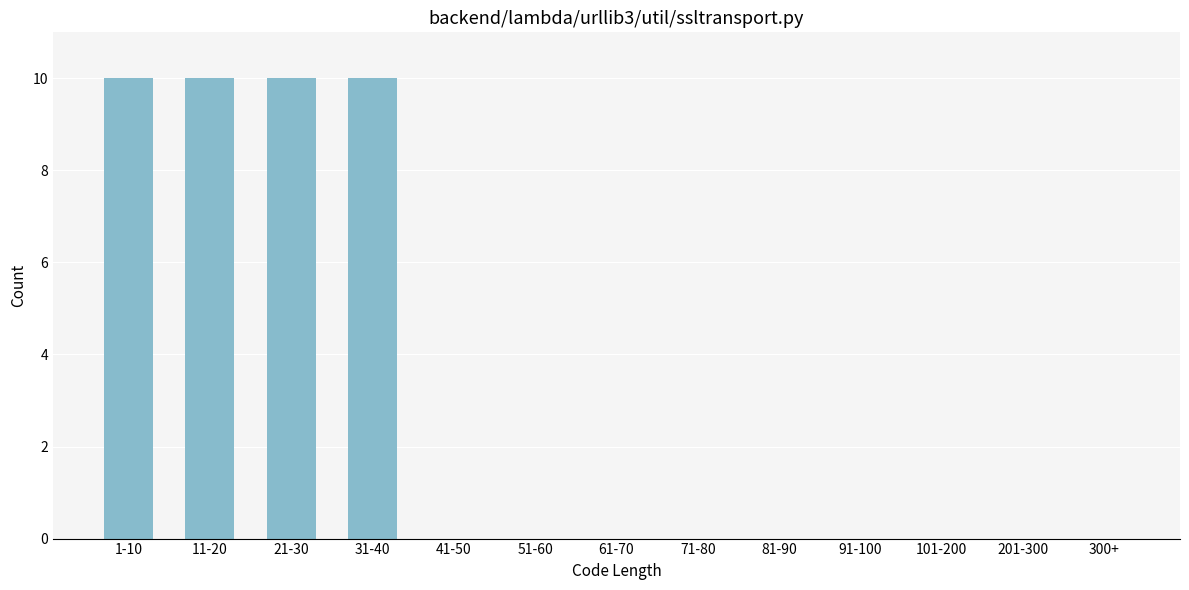

Reading left to right, extract all data points from this chart.

1-10=10	11-20=10	21-30=10	31-40=10	41-50=0	51-60=0	61-70=0	71-80=0	81-90=0	91-100=0	101-200=0	201-300=0	300+=0